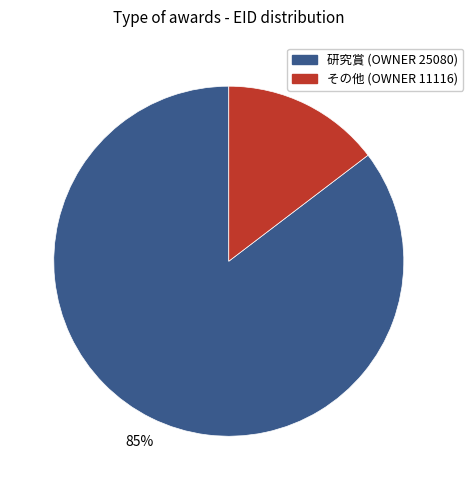

To the nearest percent, what is the average slice percentage?

50%